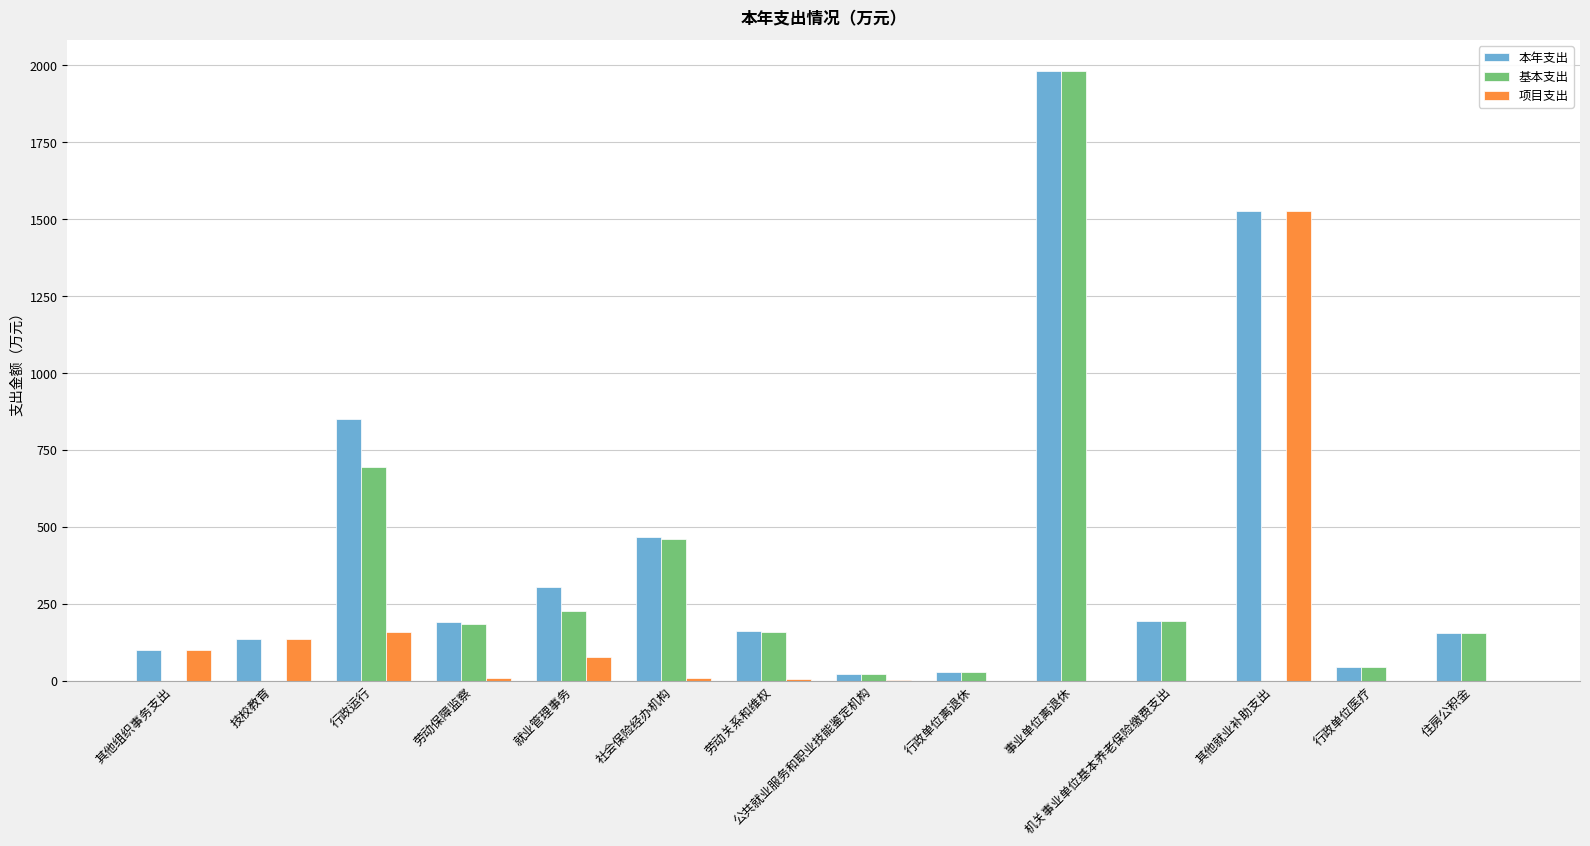

True or false: 本年支出 has a value of 99.6 at 其他组织事务支出.

True